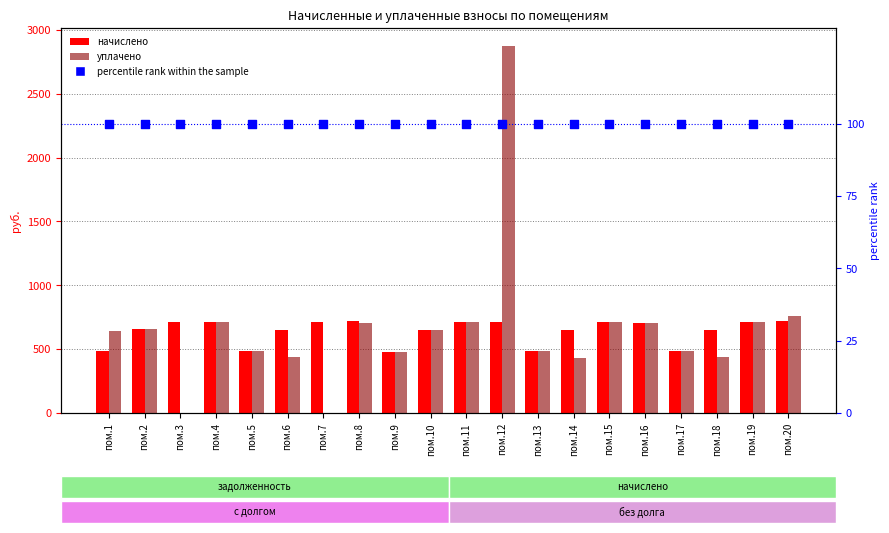

Which series has the largest Y range (max minus min)?

уплачено